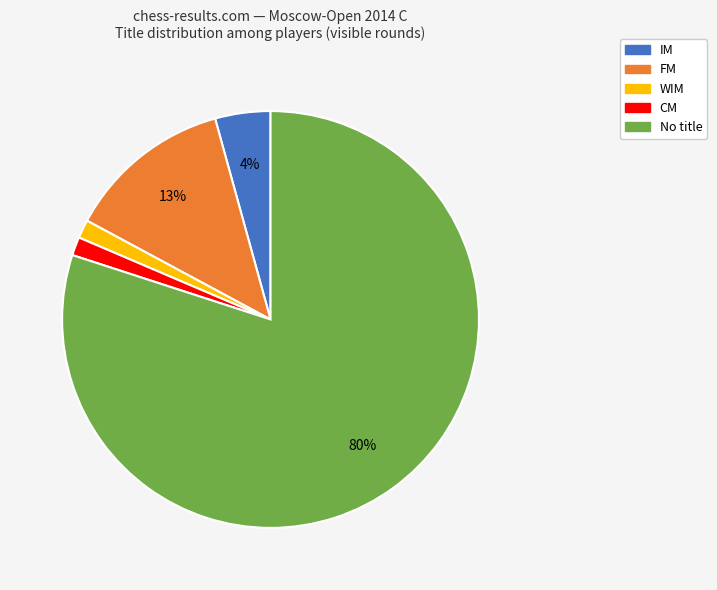

To the nearest percent, what is the average slice percentage?

20%